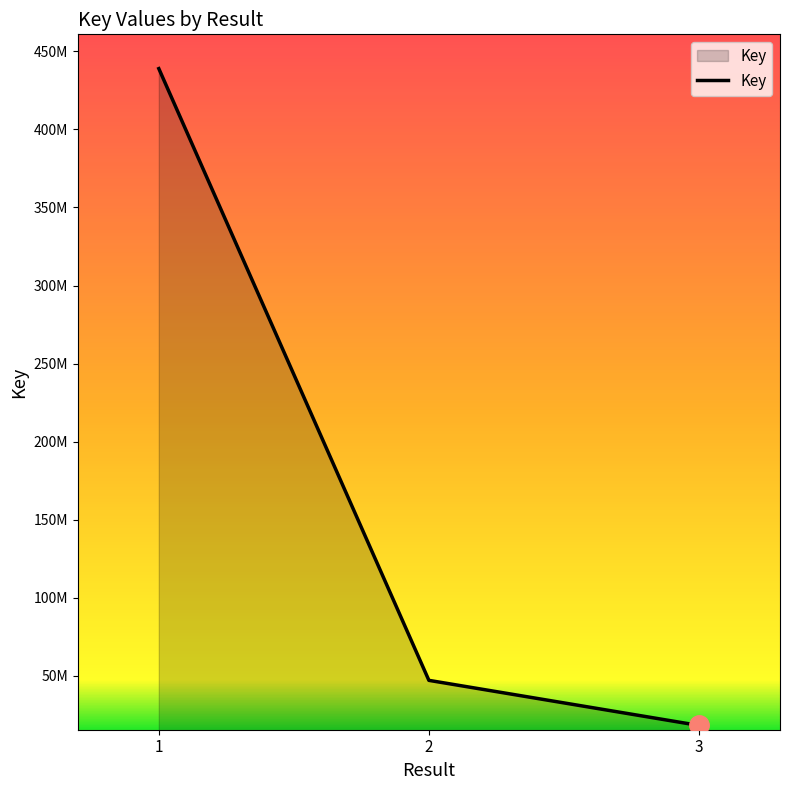

Does the chart have visible grid lines?

No